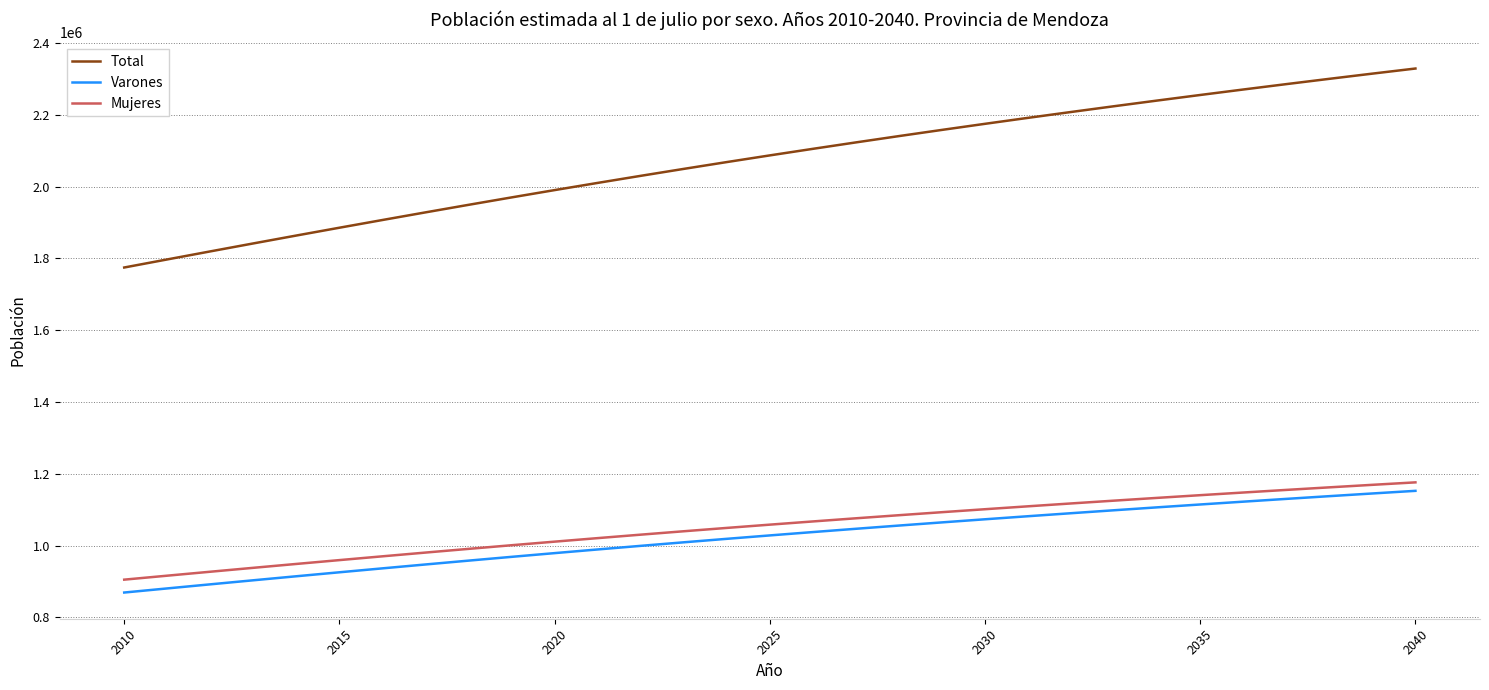

How many distinct data groups are displayed?

3